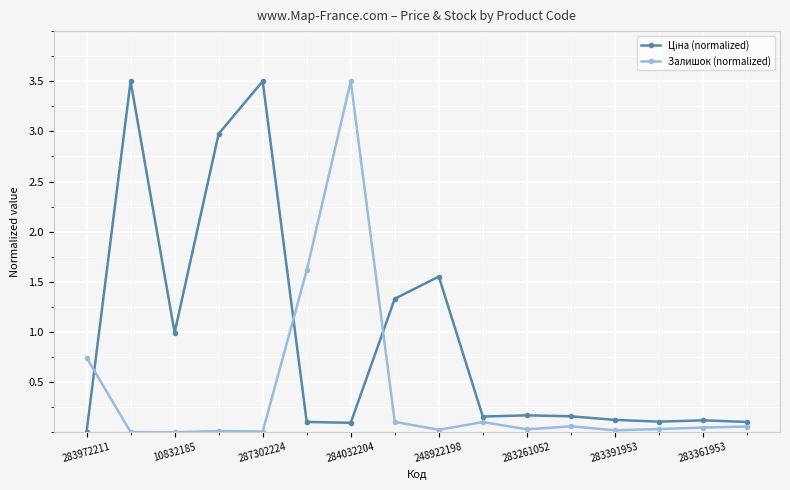

Count the number of data series in this chart.

2